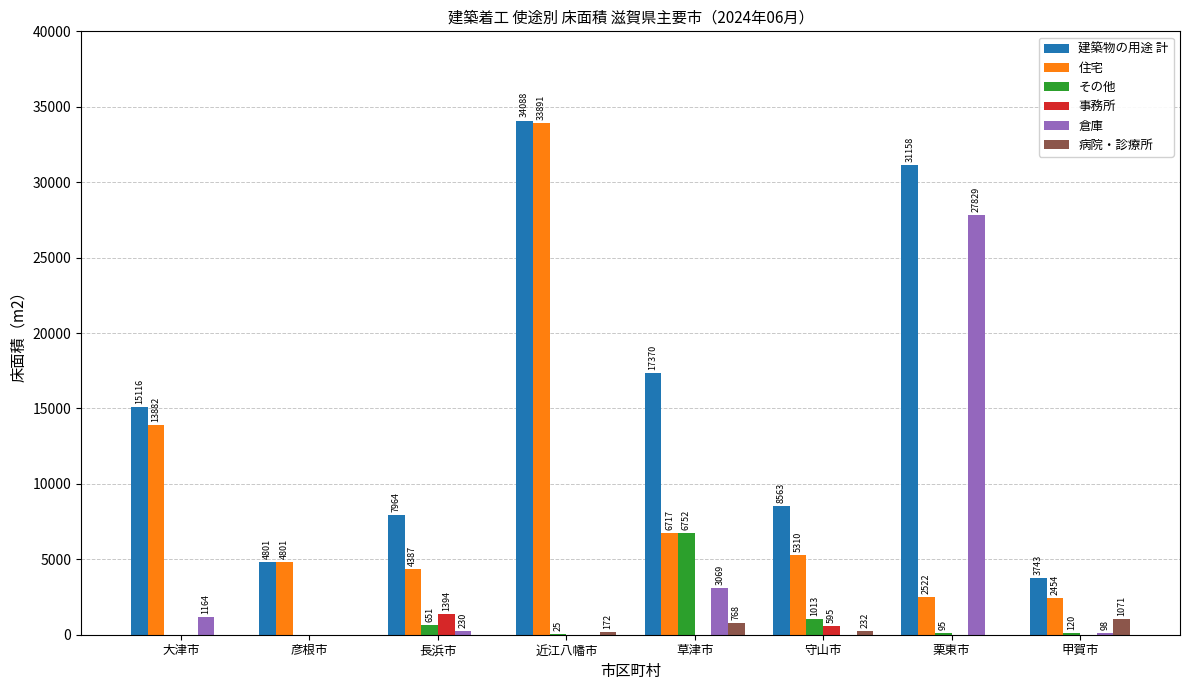

Does the chart contain stacked bars?

No